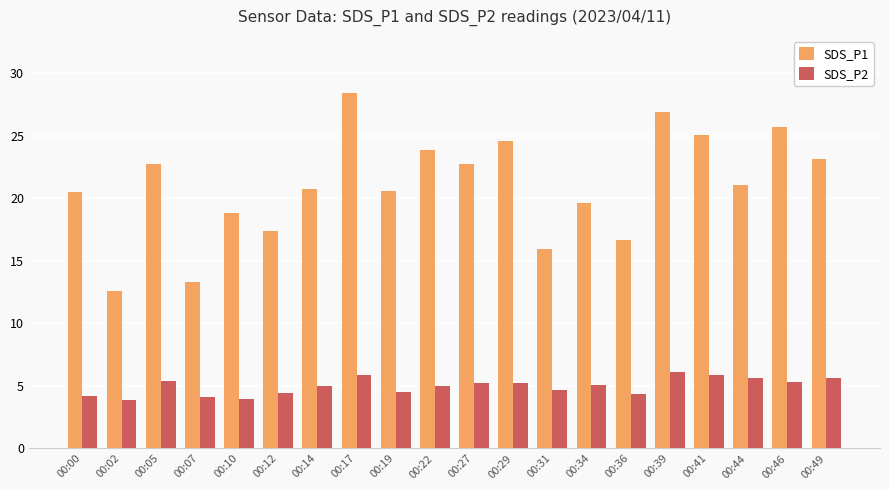

Is the value of SDS_P1 at 00:41 greater than the value of SDS_P2 at 00:10?

Yes